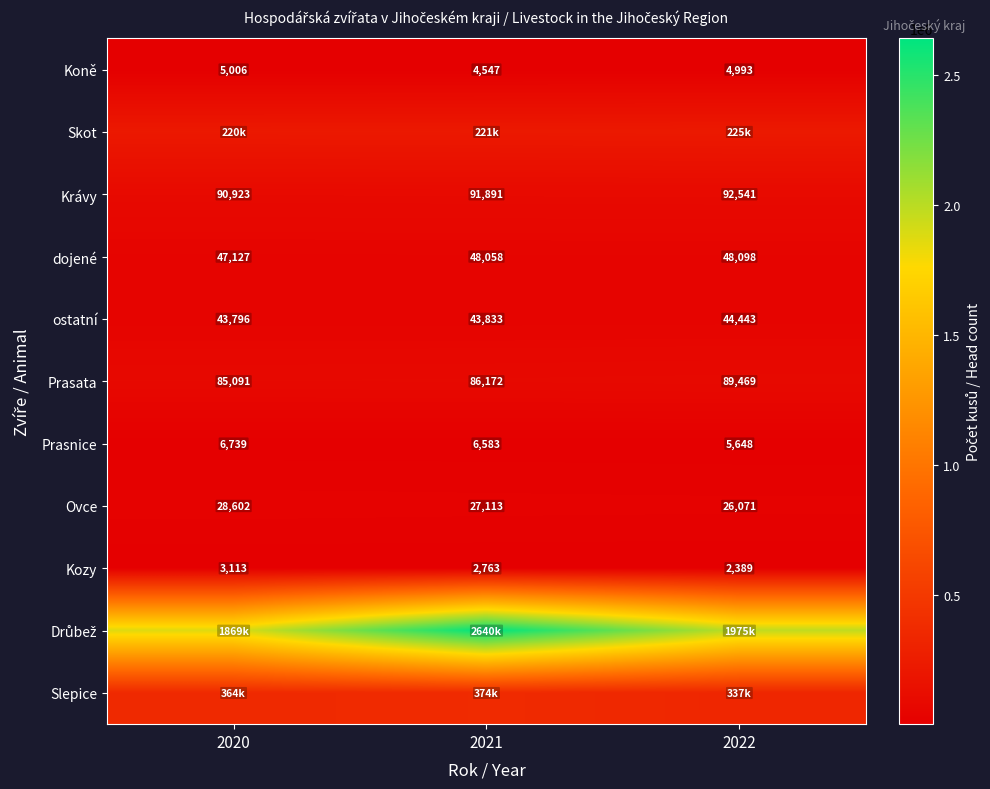

What is the lowest value of the Kozy series?

2389